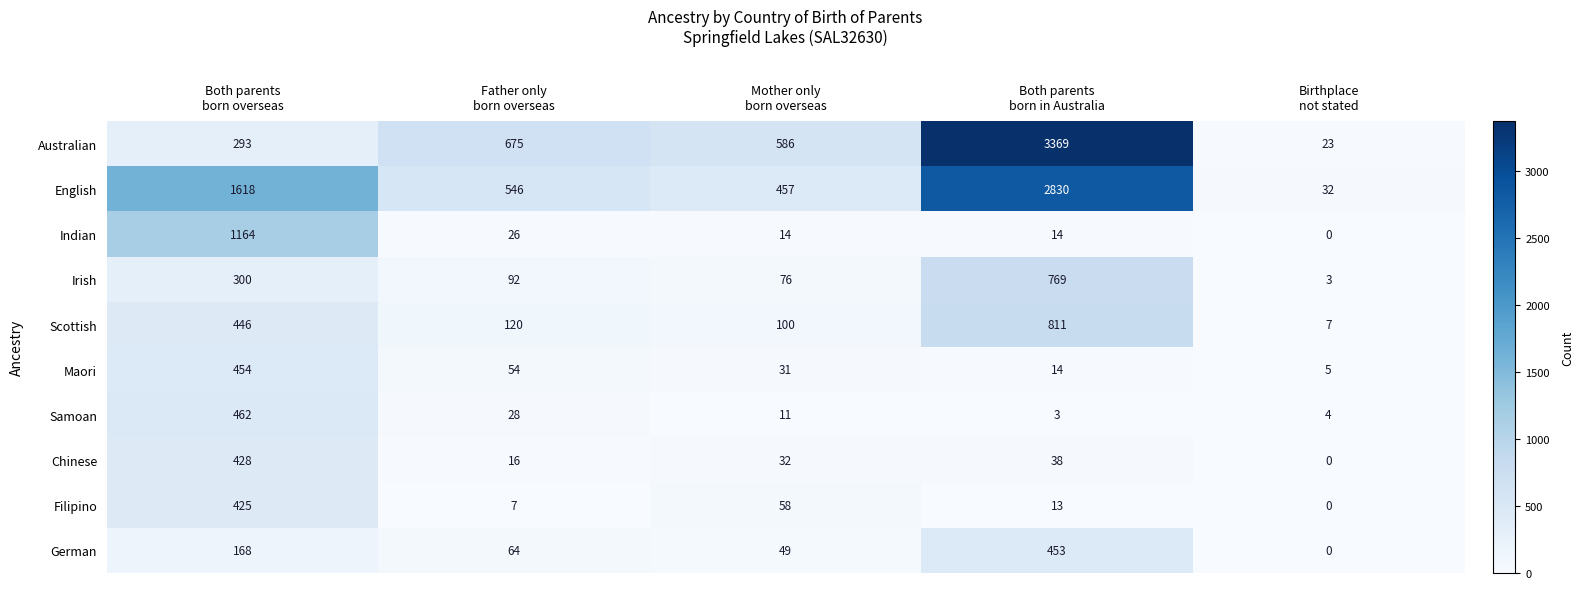

What is the average value of the German series?

147